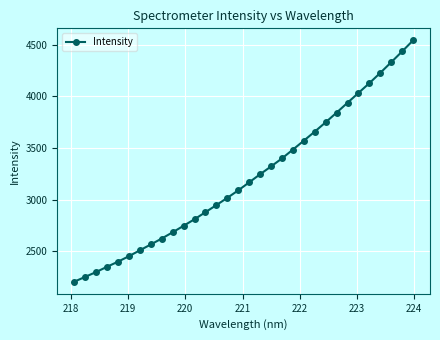

Count the number of values greater than 3167.

16